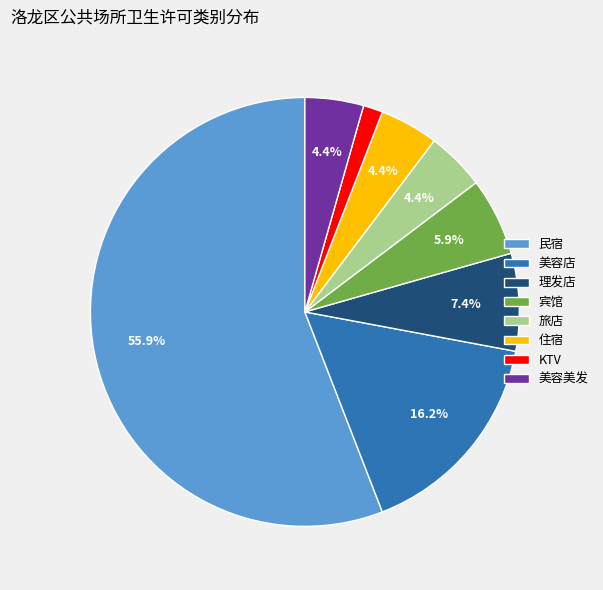

To the nearest percent, what is the difference between the largest and smallest slice percentages?

54%